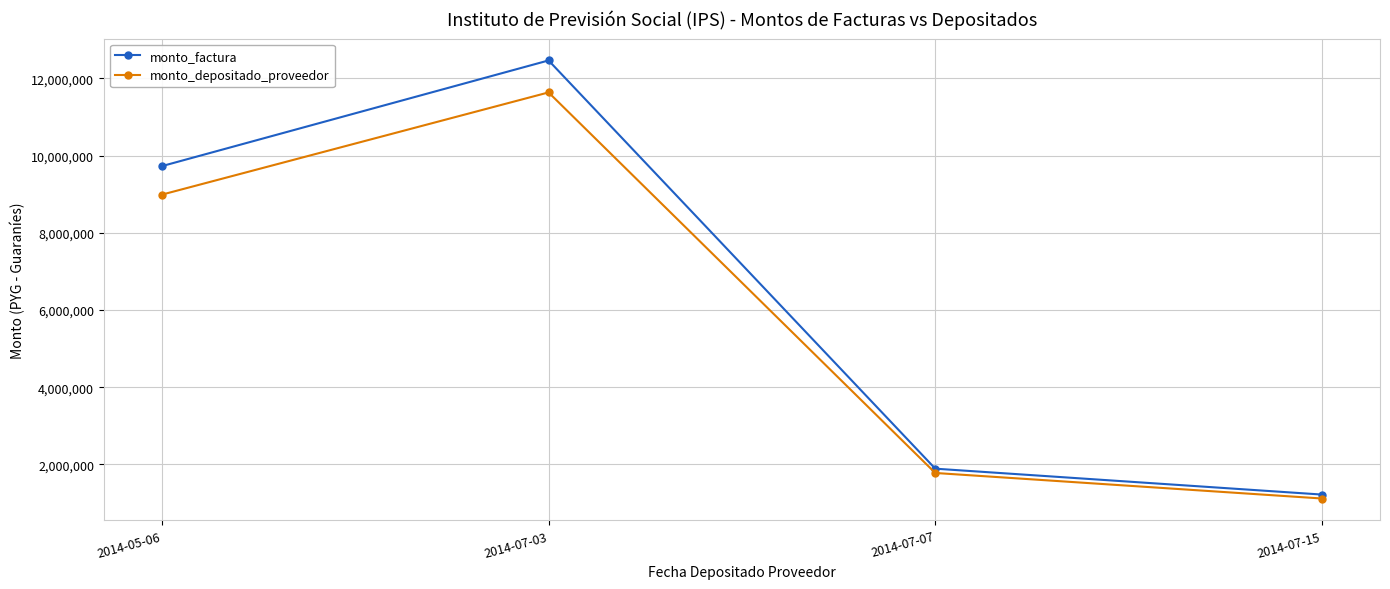

The monto_depositado_proveedor series shows 1116131 at 2014-07-15. True or false?

True